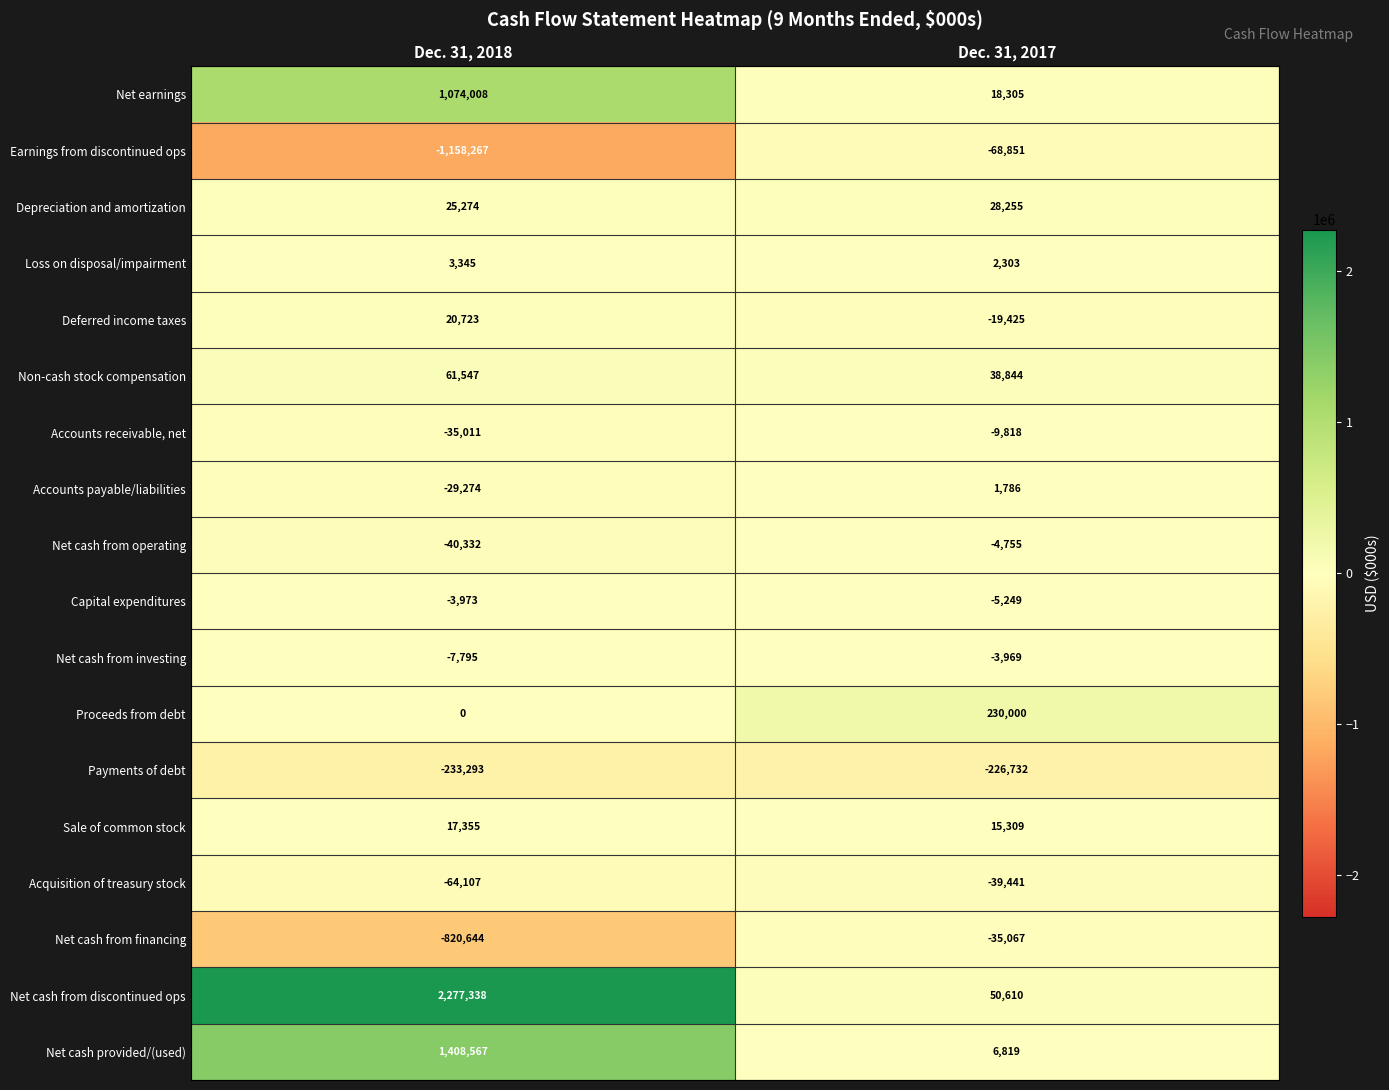

The Net cash provided/(used) series shows 4251 at Dec. 31, 2017. True or false?

False